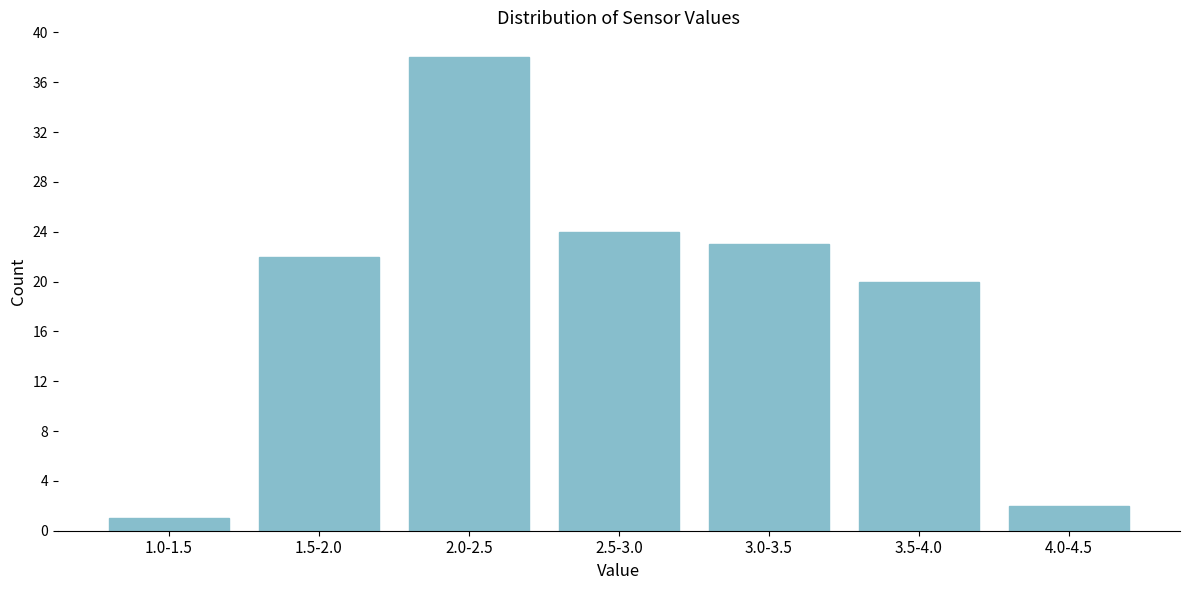

Reading left to right, transcribe all the data shown in this chart.

1	22	38	24	23	20	2